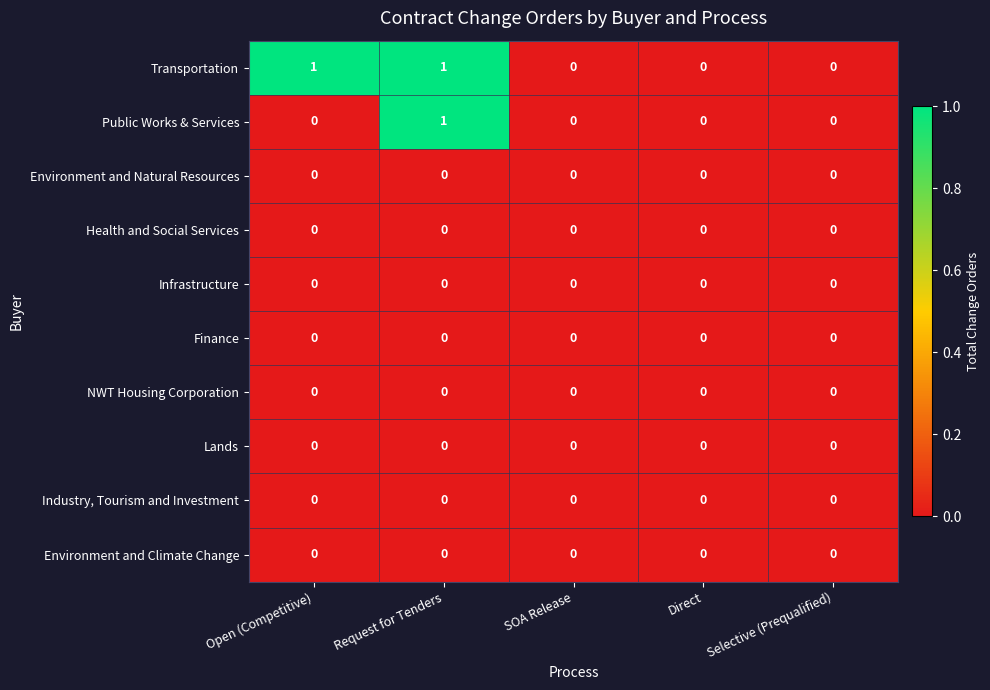

At which category is the sum across all series the highest?

Request for Tenders